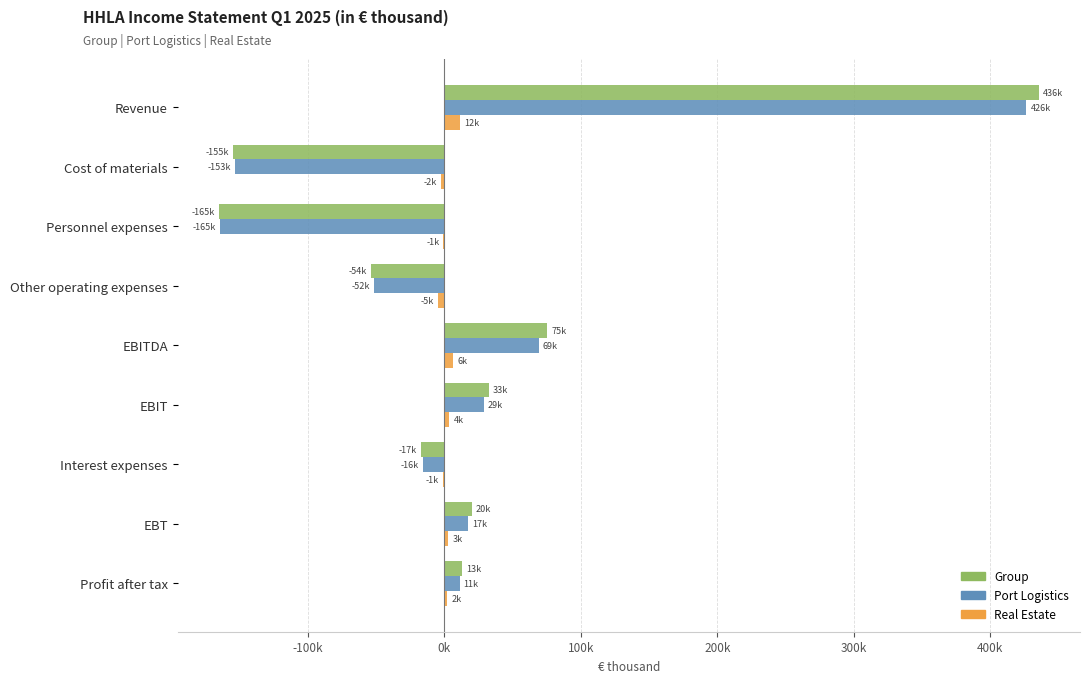

At which category is the sum across all series the highest?

Revenue